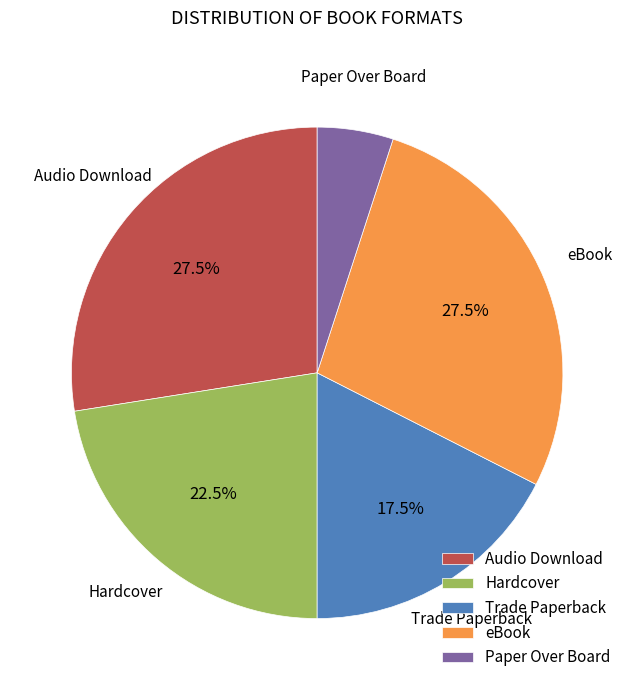

Does eBook account for over 50% of the chart?

No